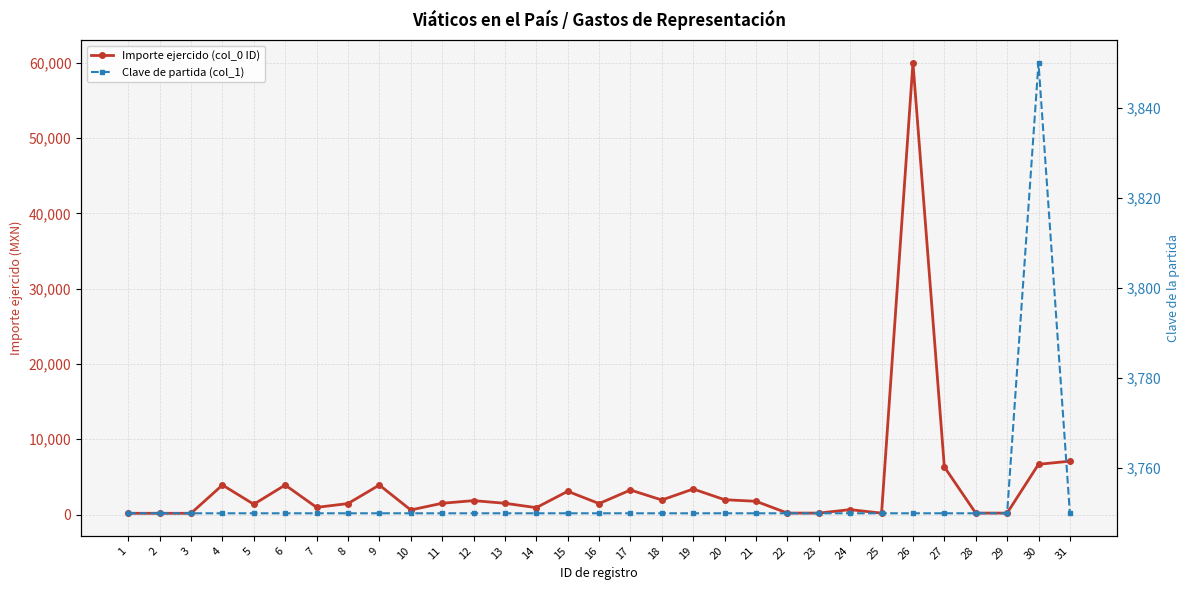

The Importe ejercido (col_0 ID) series shows 174.0 at 2. True or false?

True